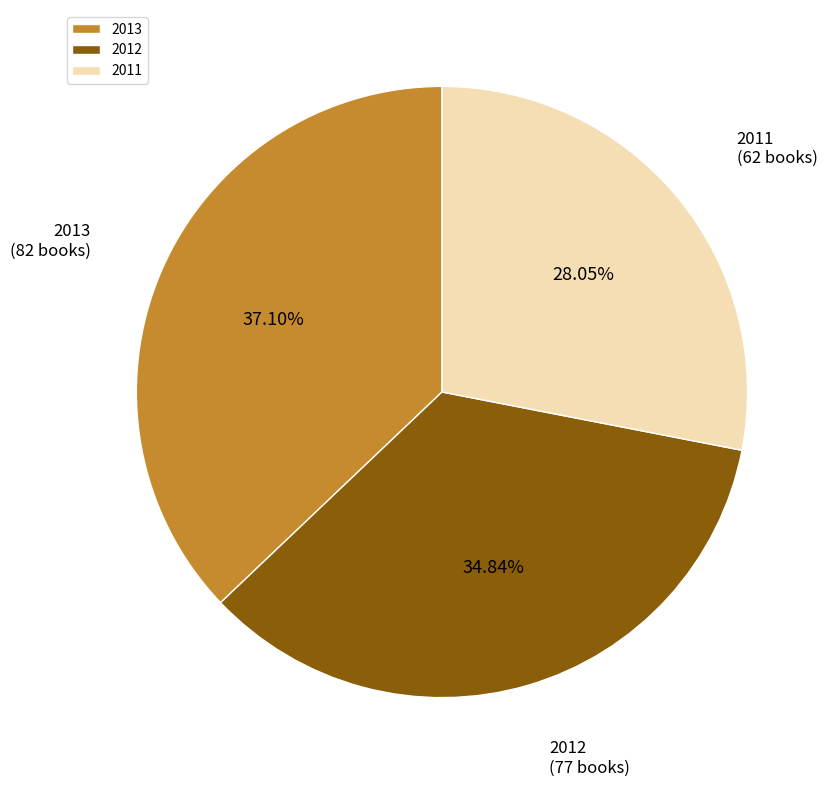

To the nearest percent, what percentage of the pie is 2013?

37%